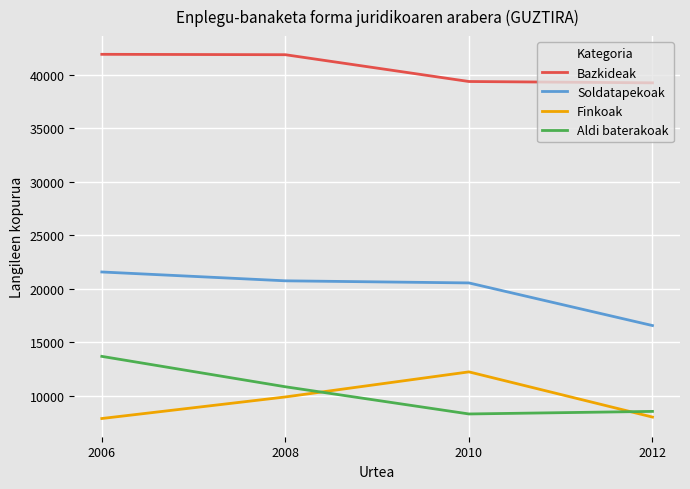

How many values in the Aldi baterakoak series are below 10849?

2